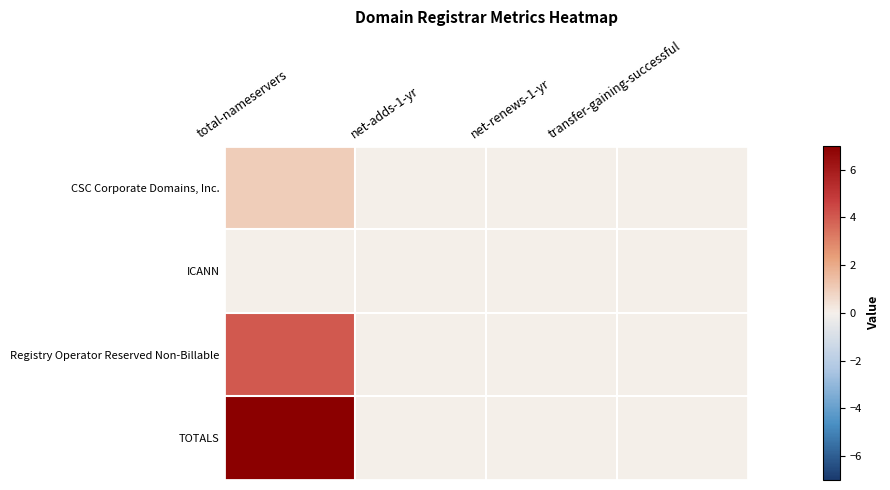

At how many categories does at least one series exceed 1?

1